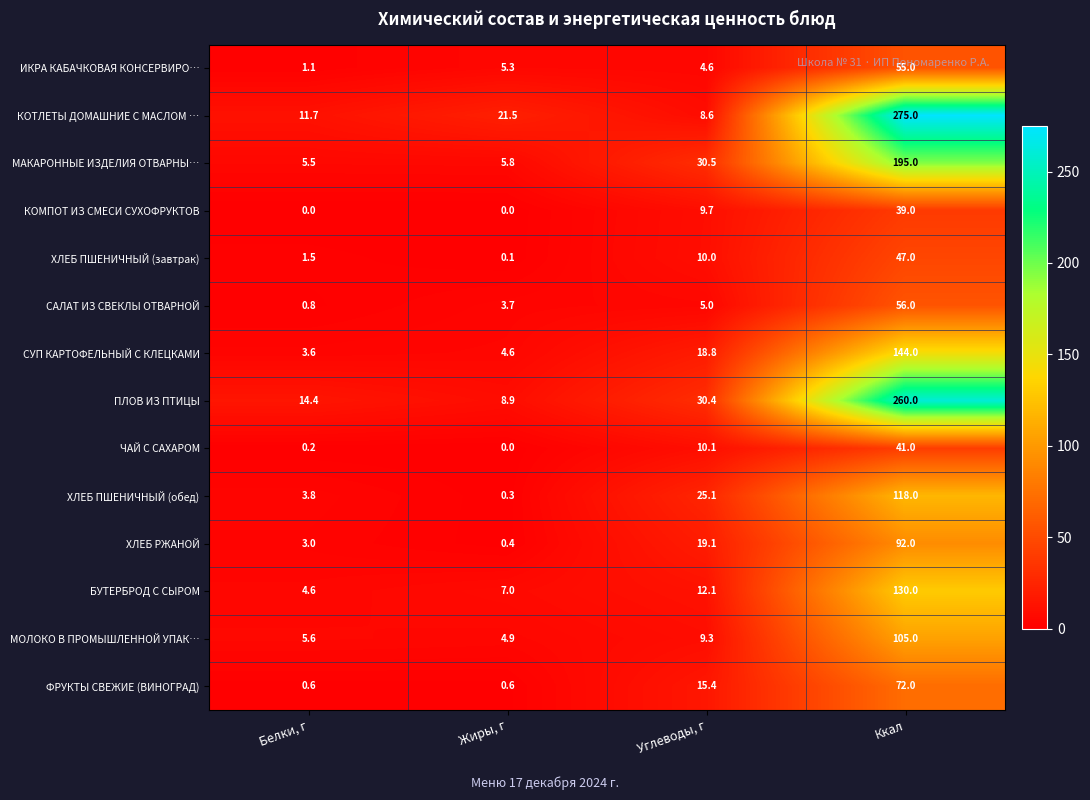

At which label is ФРУКТЫ СВЕЖИЕ (ВИНОГРАД) closest to 36?

Углеводы, г